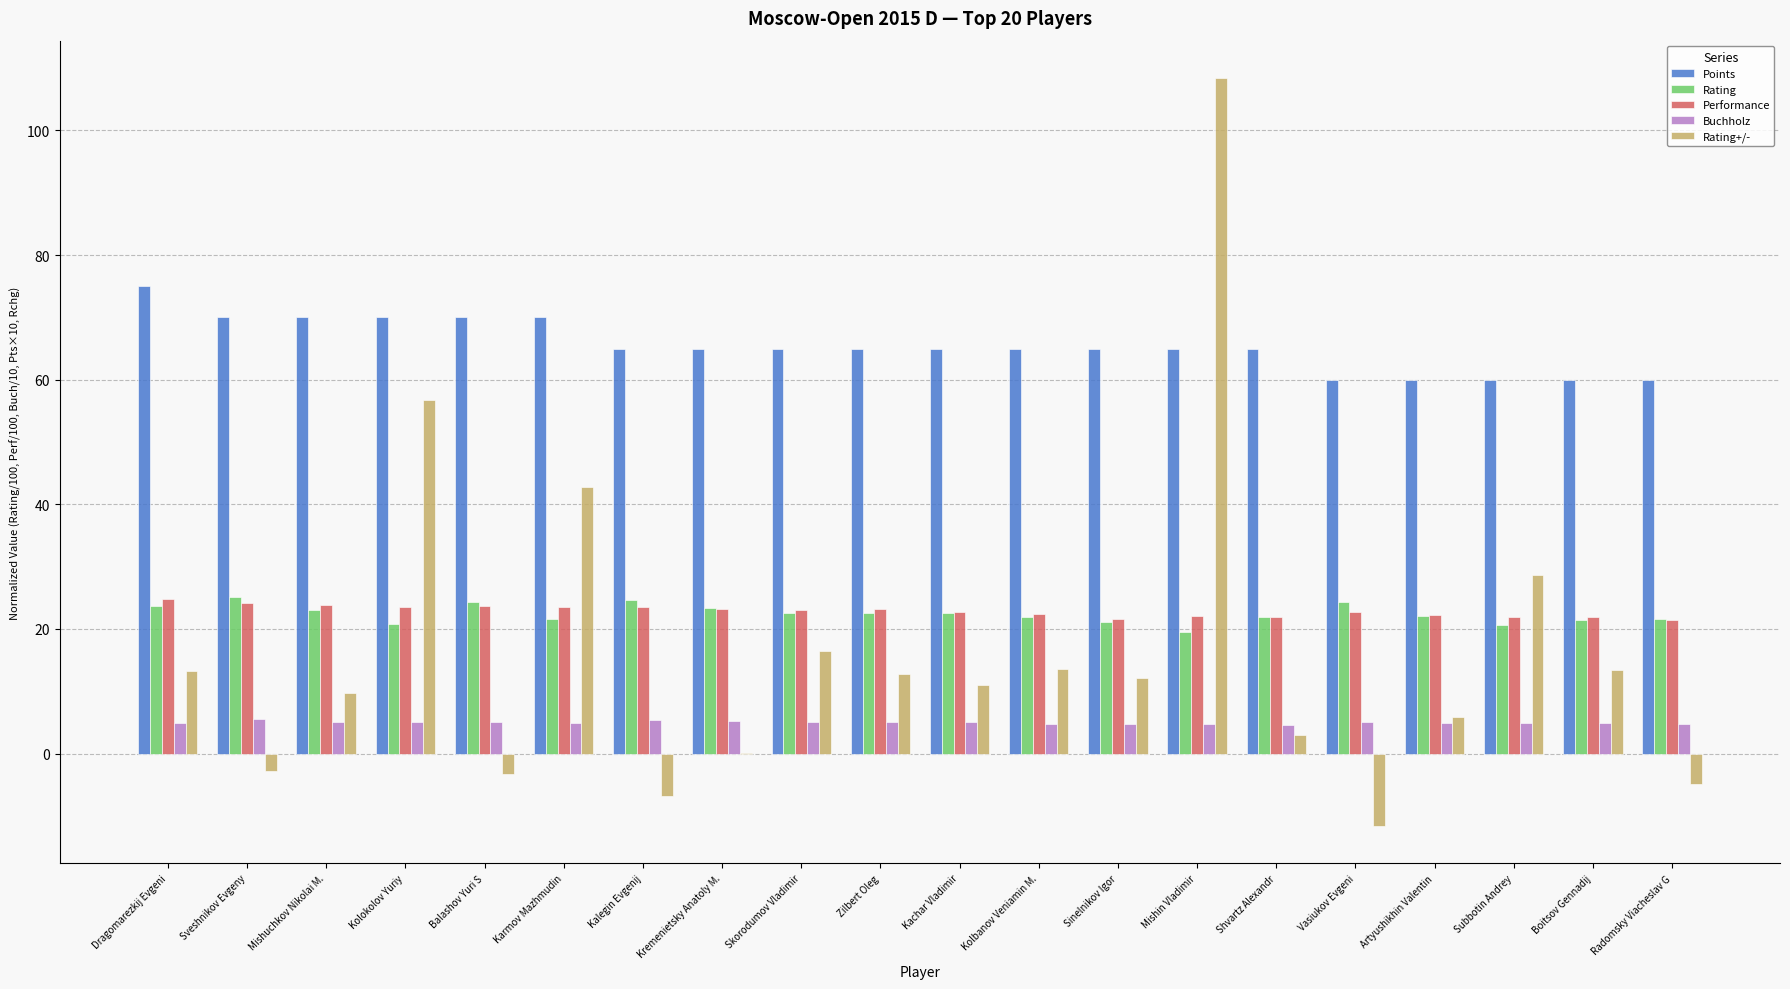

How many data points does each series have?

20